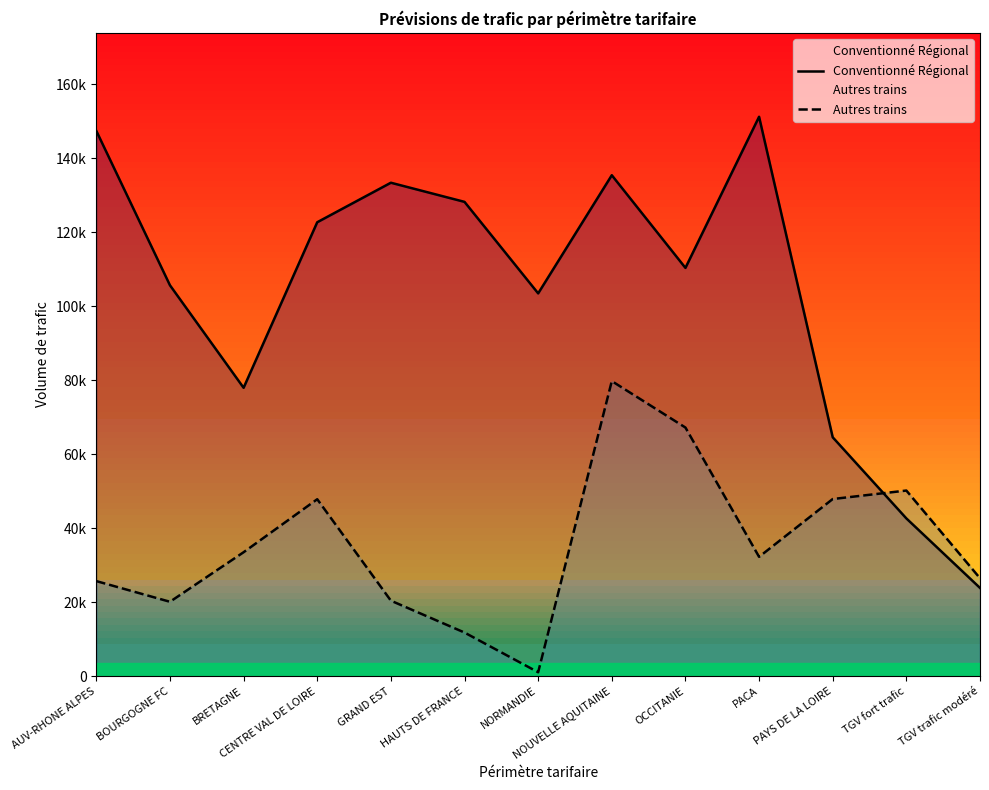

In Conventionné Régional, how many points are lower than both neighbors (excluding endpoints)?

3